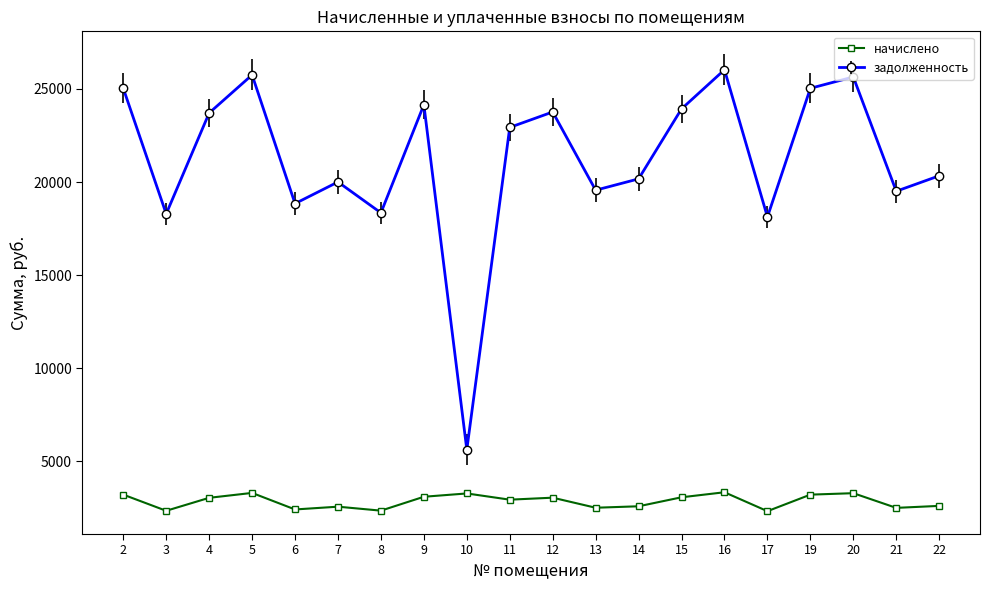

The value of начислено at 7 is 4293.9. True or false?

False